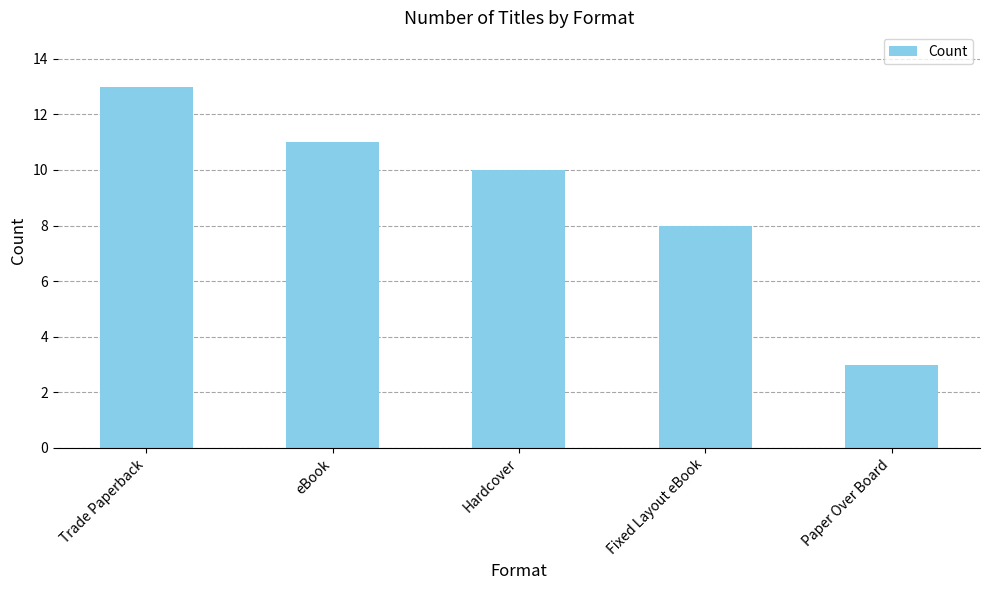

At which label does the data first exceed 10?

Trade Paperback